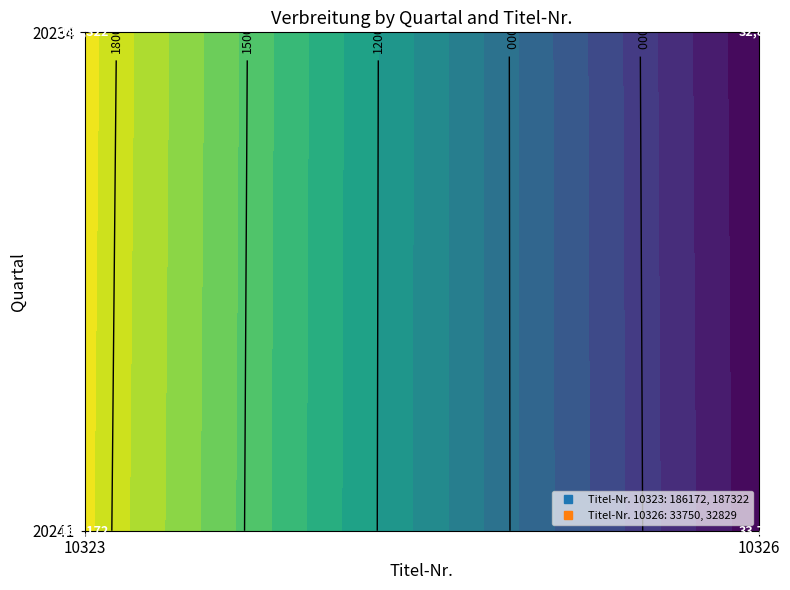

Is it true that 10326 equals 48271 at 20234?

False